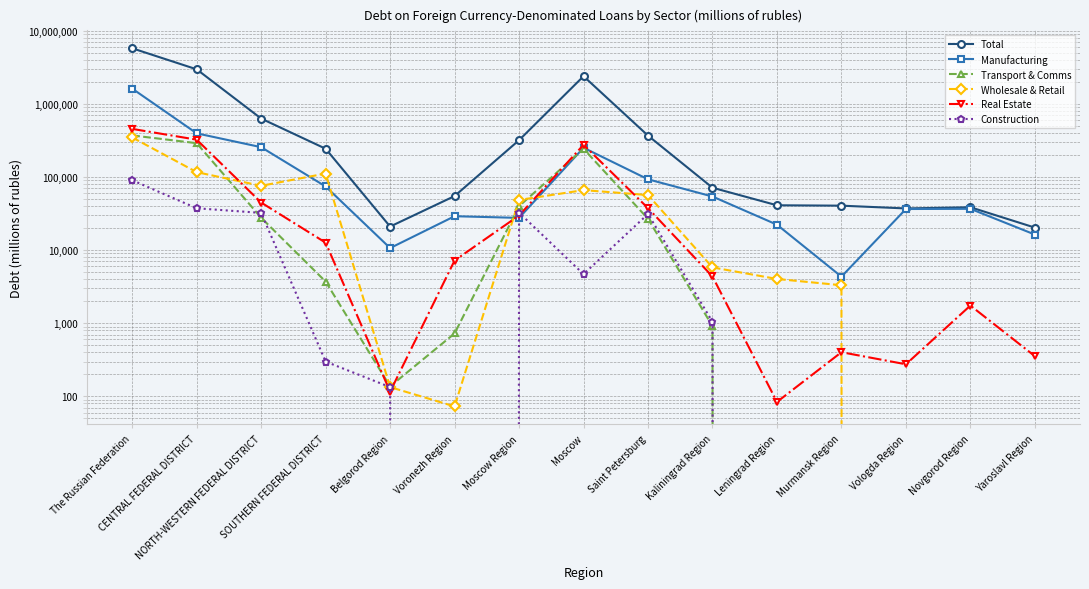

At which category does Construction reach its first local valley?

Voronezh Region